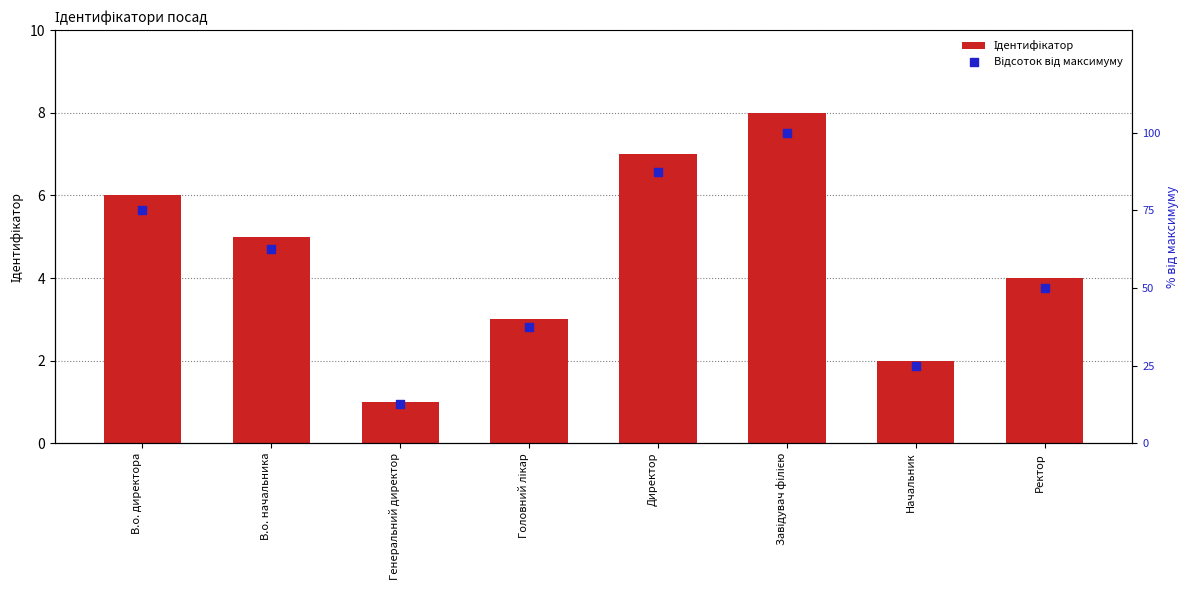

At how many categories does at least one series exceed 2?

8